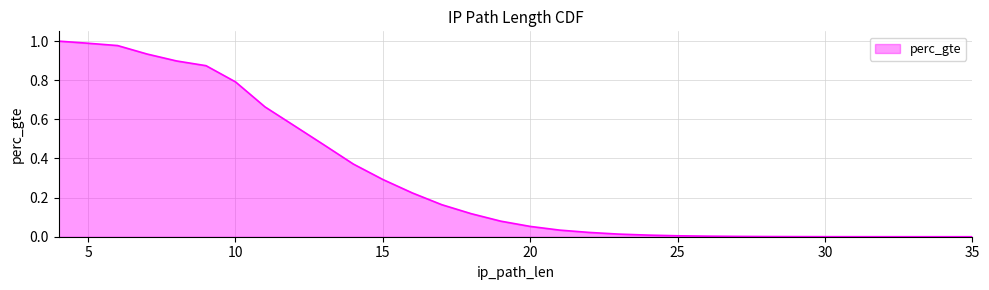

Rank the categories by value from highest to lowest.

4, 5, 6, 7, 8, 9, 10, 11, 12, 13, 14, 15, 16, 17, 18, 19, 20, 21, 22, 23, 24, 25, 26, 27, 28, 29, 30, 31, 33, 35